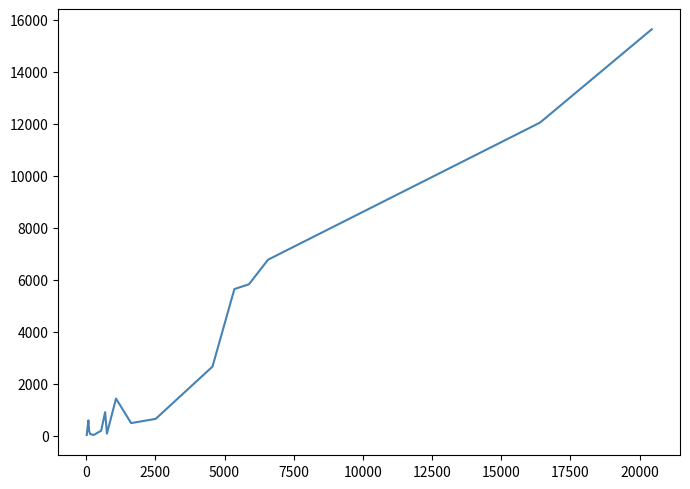

What is the difference between the maximum and minimum values?

15612